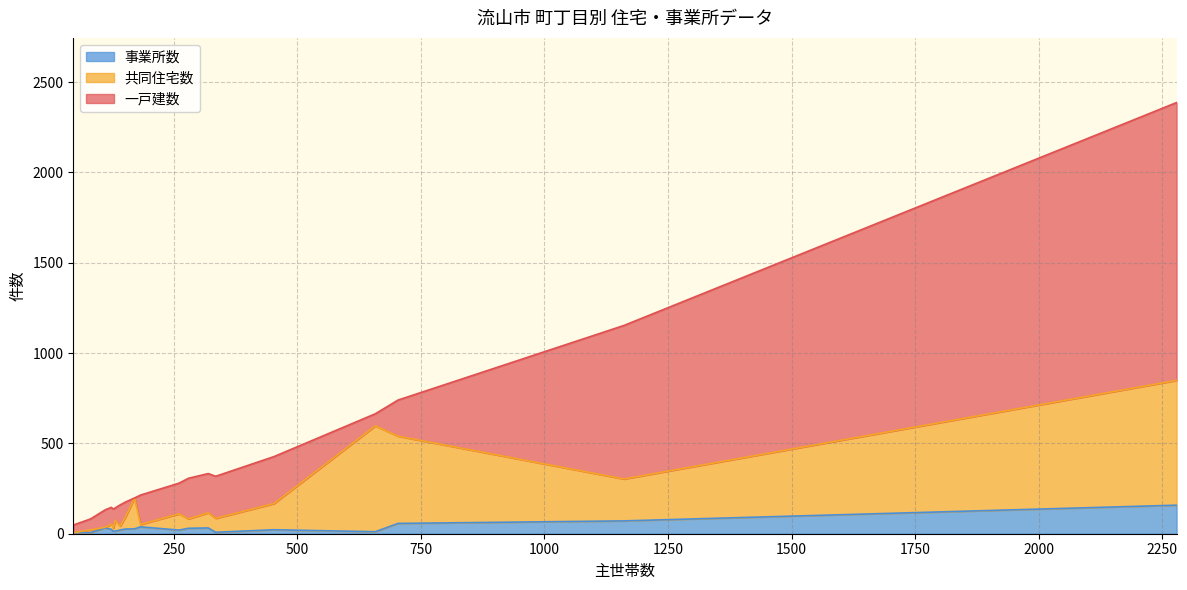

Does the chart have visible grid lines?

Yes